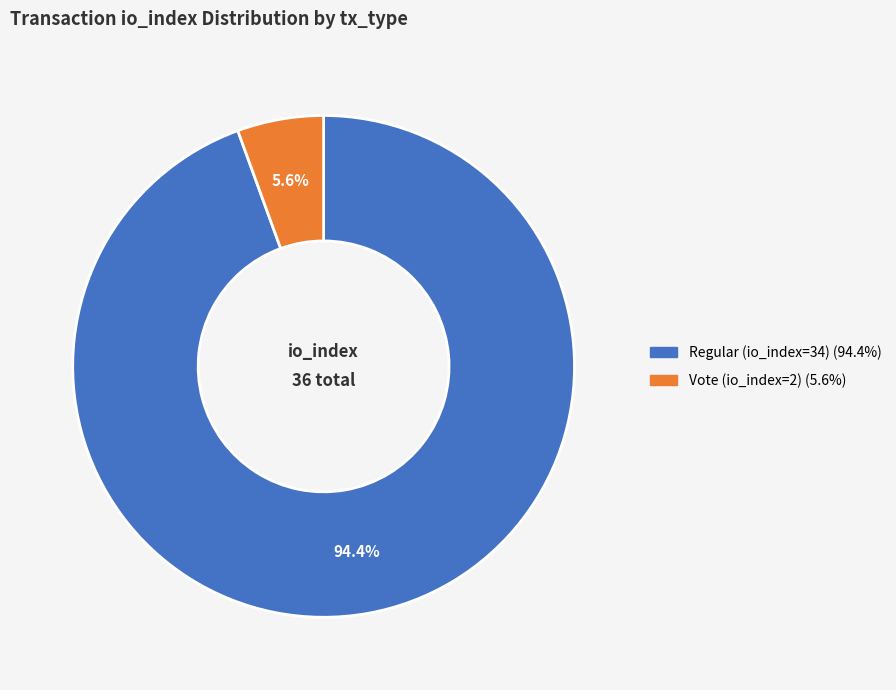

Which category has the biggest portion of the pie?

Regular (io_index=34)